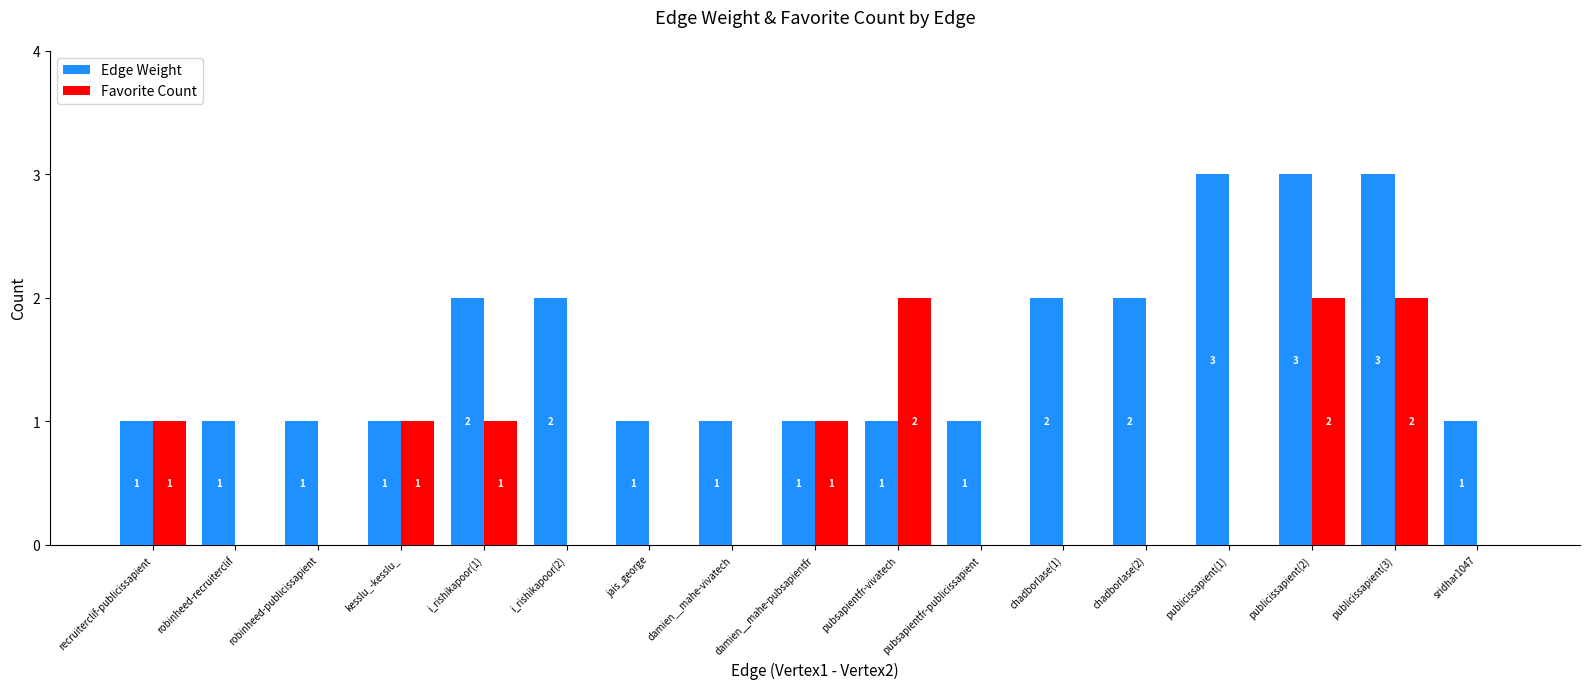

How many data points does each series have?

17